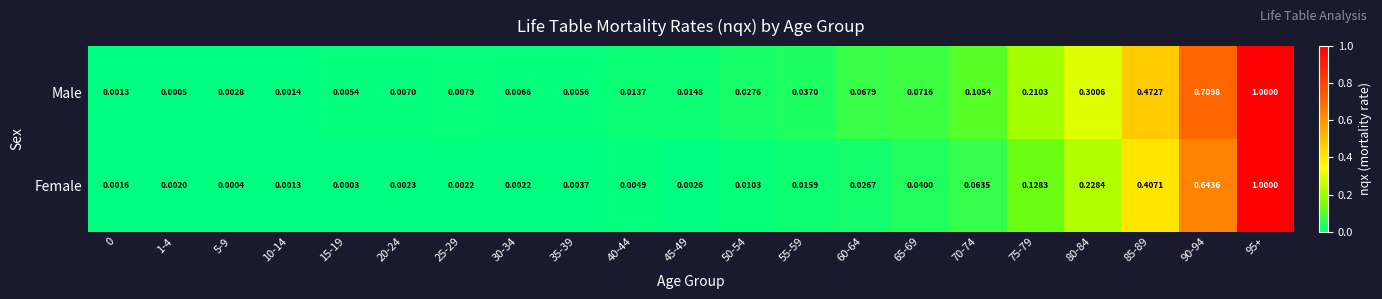

Which series changed the most between 10-14 and 95+?

Female